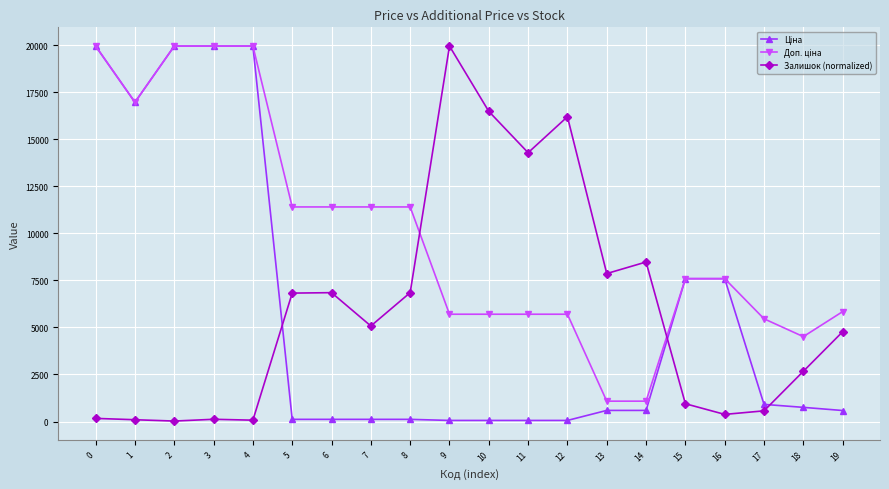

Is it true that Залишок (normalized) equals 118.1 at 3?

True